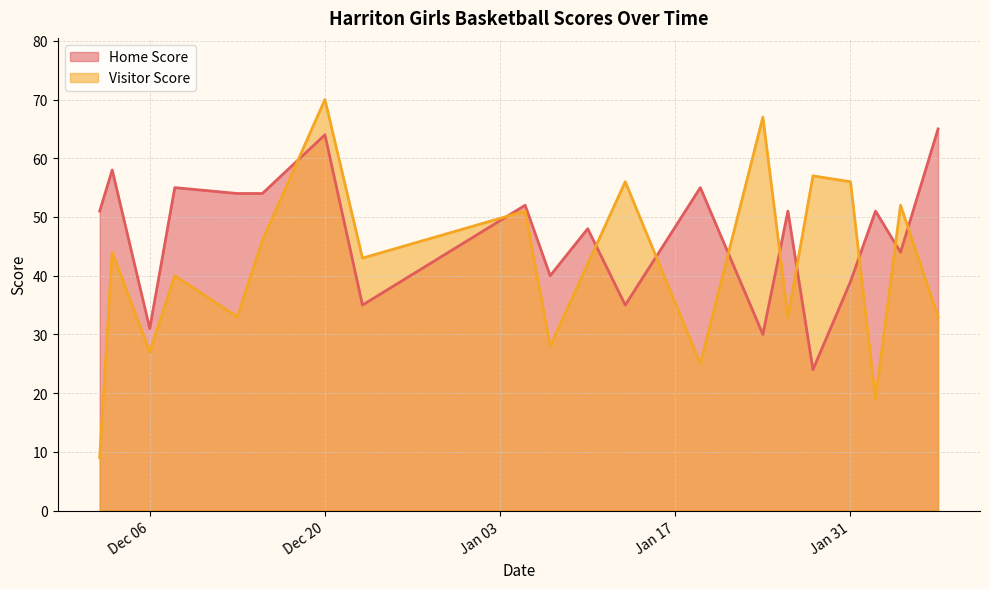

Does the chart display data point markers on the line(s)?

No